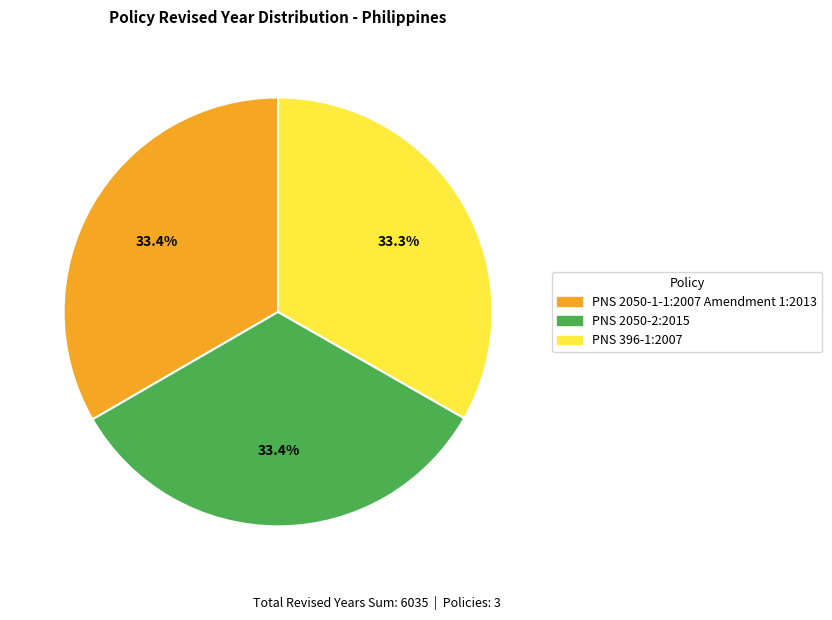

Is there a majority slice in this chart?

No